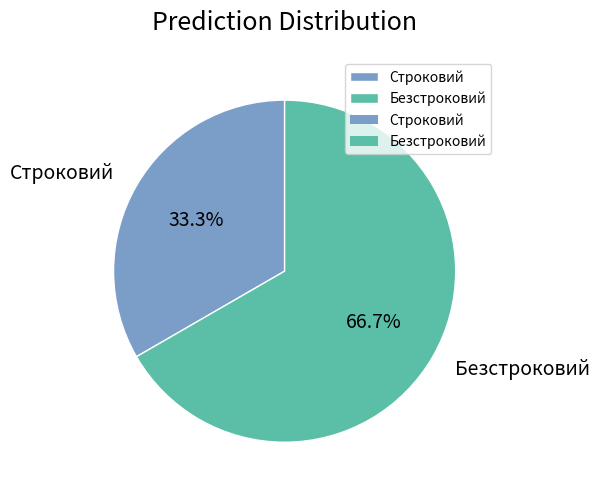

Which category has the smallest portion of the pie?

Строковий